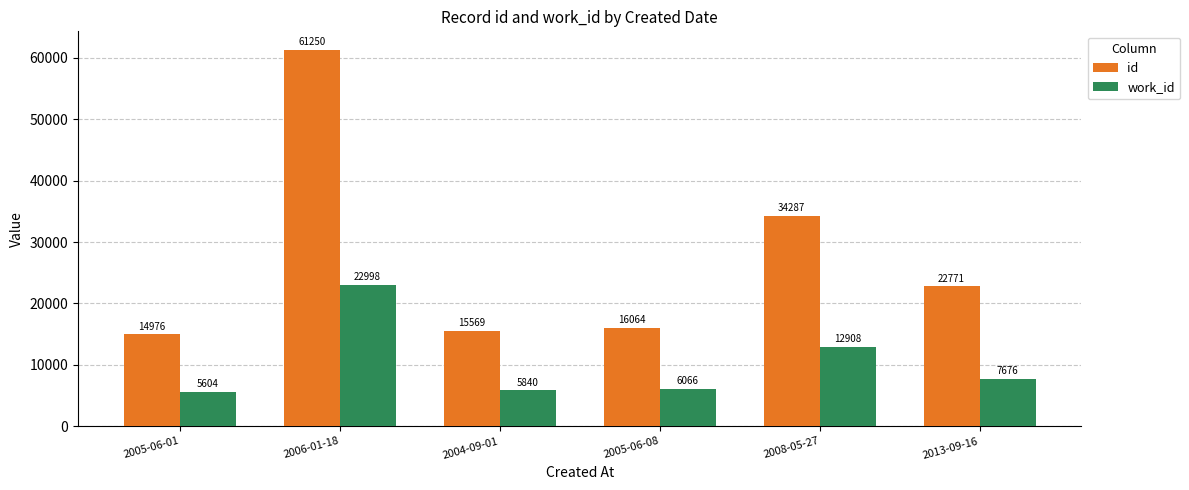

What is the approximate value of id at 2005-06-01, to the nearest 100?

15000